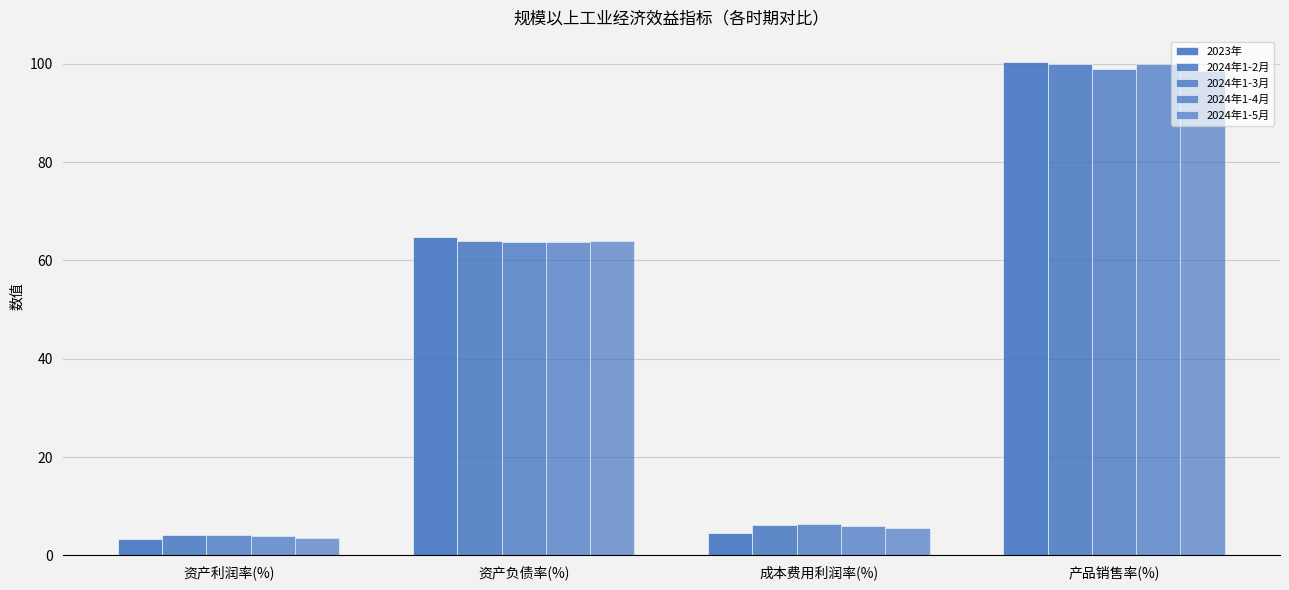

Does the chart contain stacked bars?

No